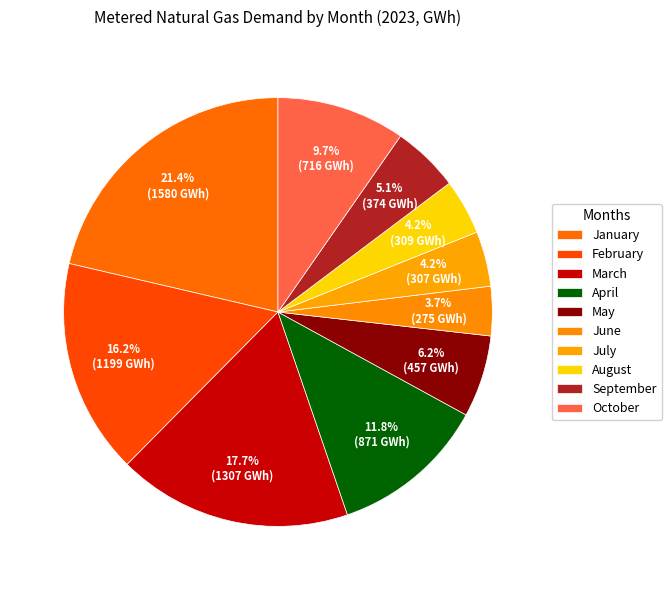

Does any single category account for the majority?

No